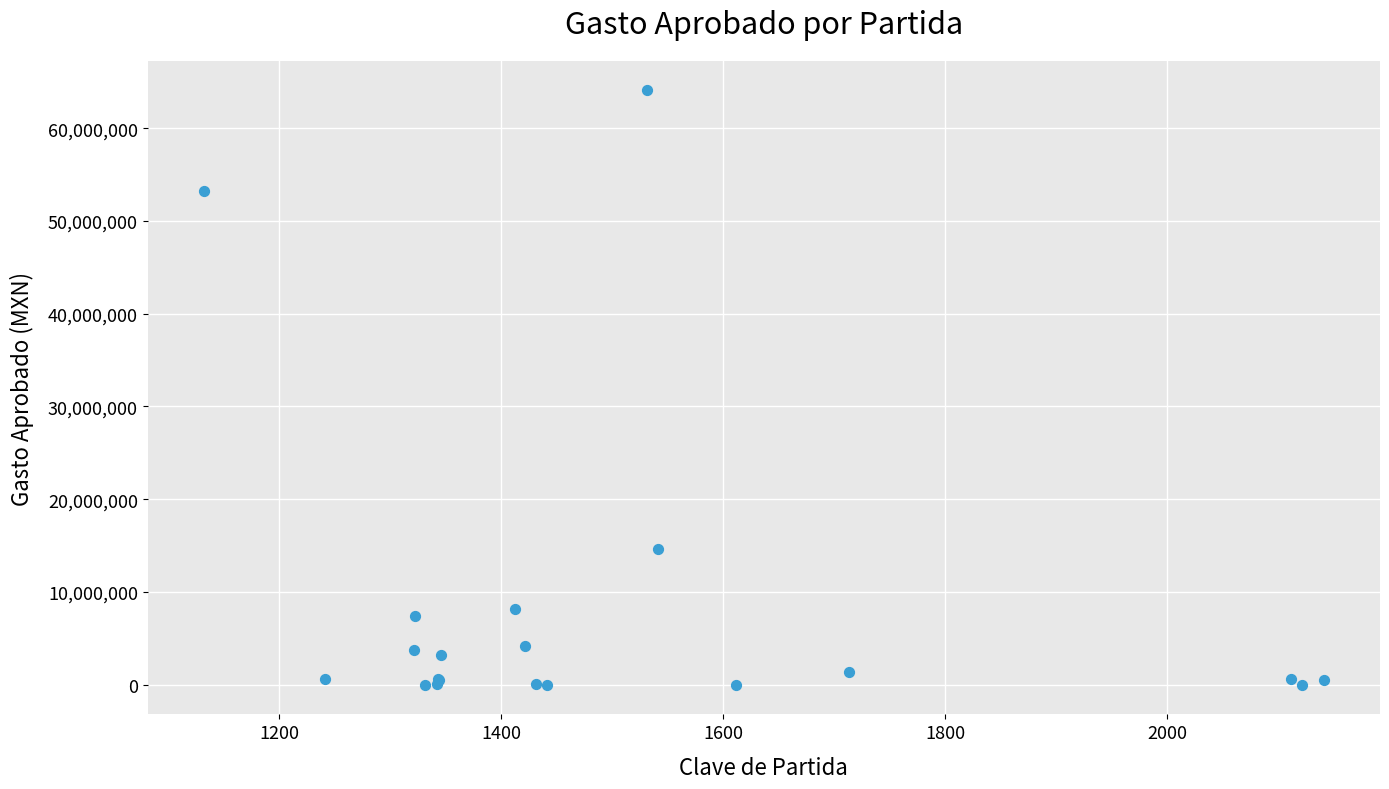

What Y value in the scatter plot is closest to 32036648?

14617484